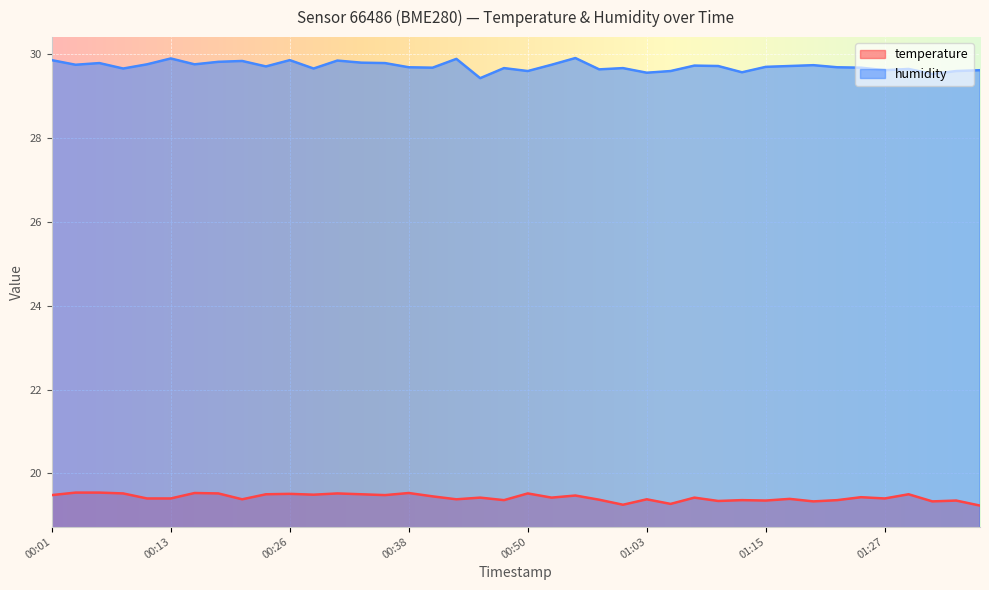

True or false: temperature and humidity cross at least once.

False